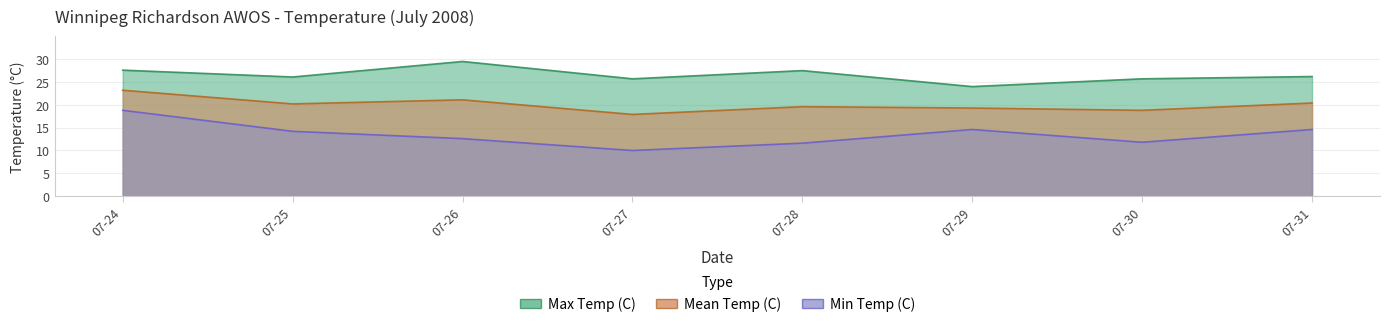

True or false: Min Temp (C) and Max Temp (C) cross at least once.

False